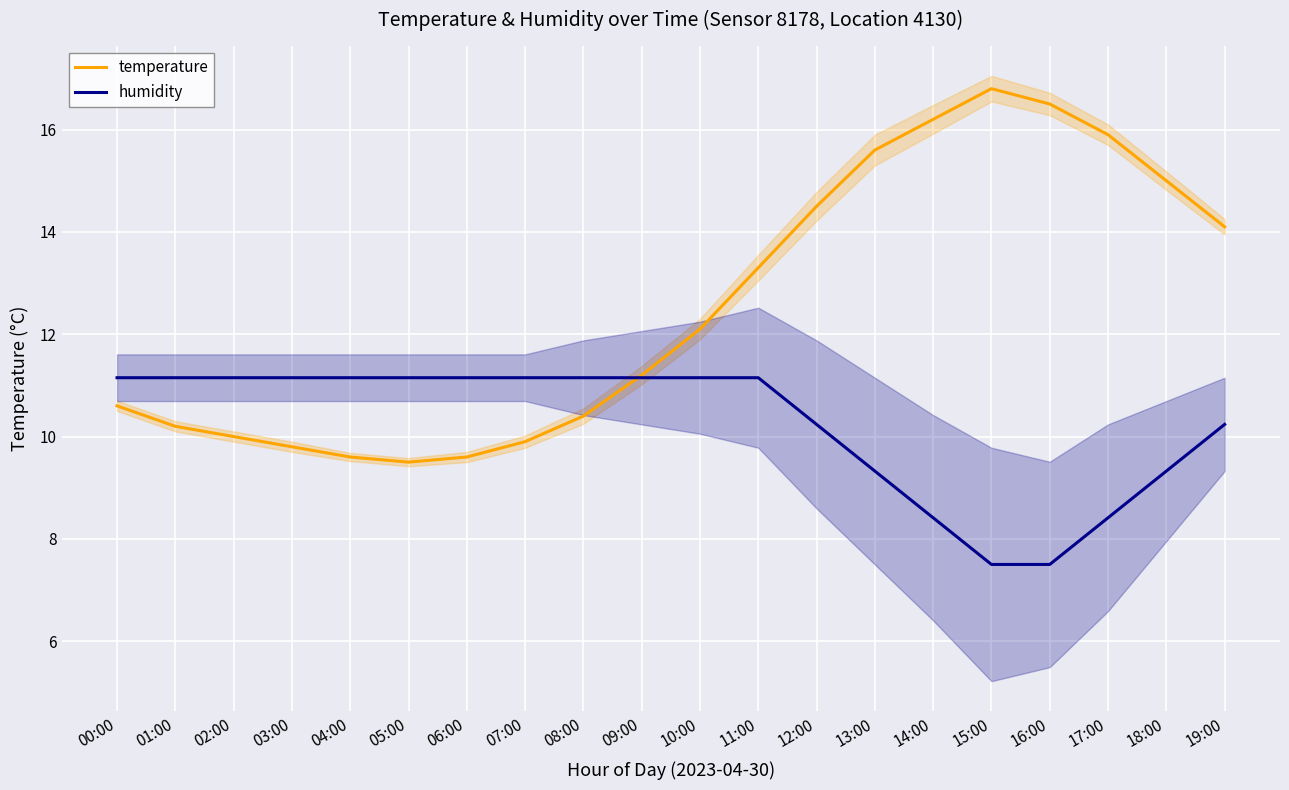

Reading left to right, list all the values displayed in this chart.

temperature: 00:00=10.6	01:00=10.2	02:00=10.0	03:00=9.8	04:00=9.6	05:00=9.5	06:00=9.6	07:00=9.9	08:00=10.4	09:00=11.2	10:00=12.1	11:00=13.3	12:00=14.5	13:00=15.6	14:00=16.2	15:00=16.8	16:00=16.5	17:00=15.9	18:00=15.0	19:00=14.1
humidity: 00:00=11.2	01:00=11.2	02:00=11.2	03:00=11.2	04:00=11.2	05:00=11.2	06:00=11.2	07:00=11.2	08:00=11.2	09:00=11.2	10:00=11.2	11:00=11.2	12:00=10.2	13:00=9.3	14:00=8.4	15:00=7.5	16:00=7.5	17:00=8.4	18:00=9.3	19:00=10.2